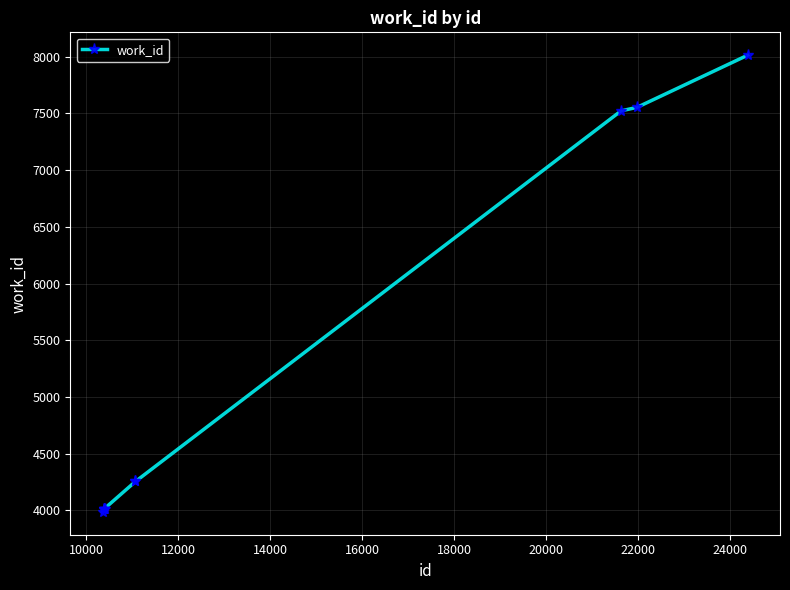

What is the value of the 6th point from the left?

4255